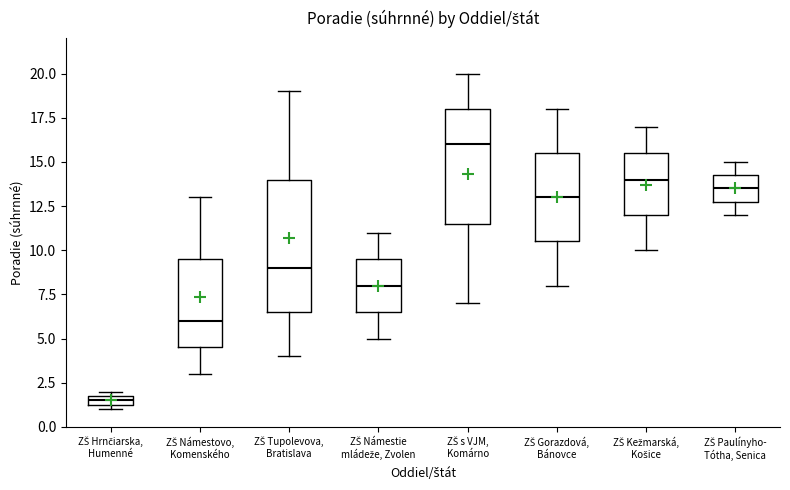

Where does the lower whisker of the box for ZŠ Námestie mládeže, Zvolen end on the y-axis? The values are not printed on the chart, so give them approximately, as read against the axis.

5.0